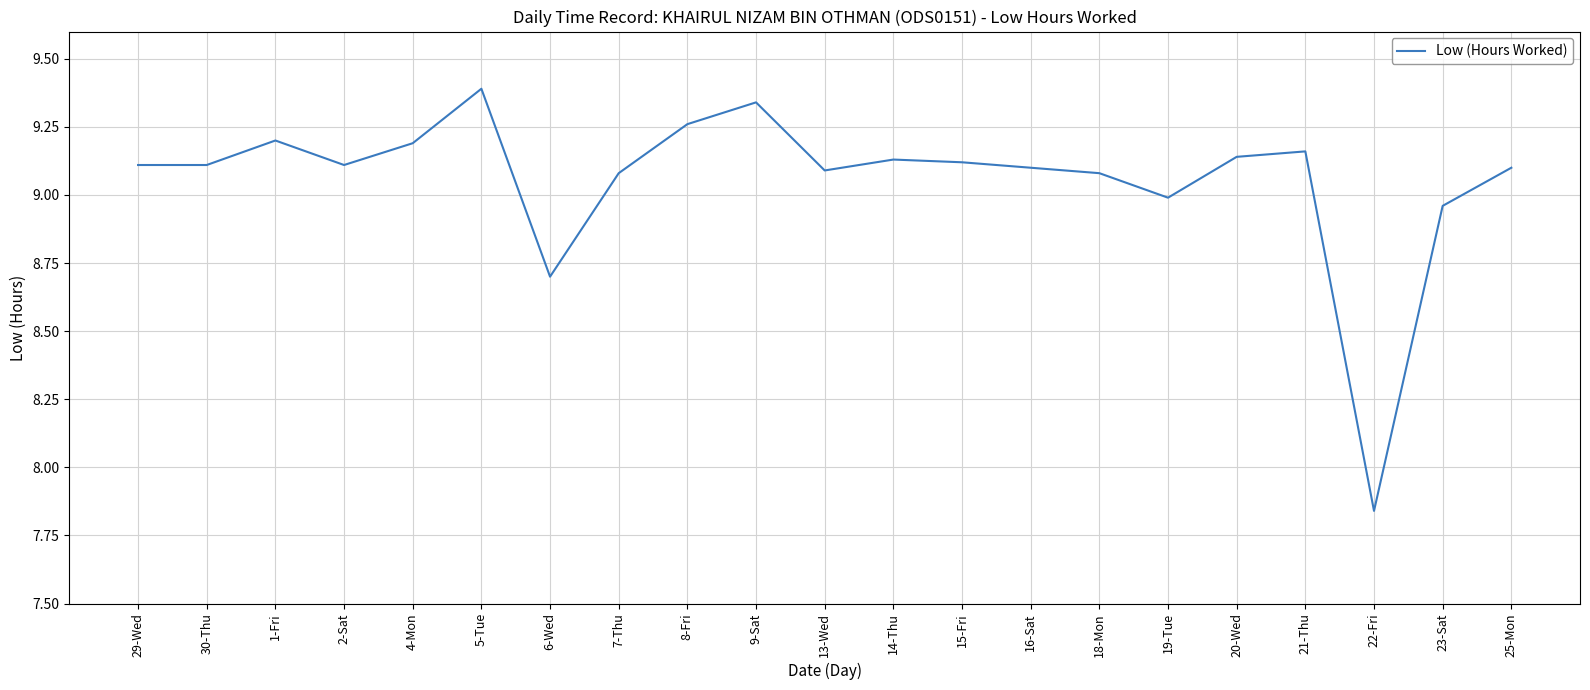

Is it true that the value at 4-Mon is 5.0?

False